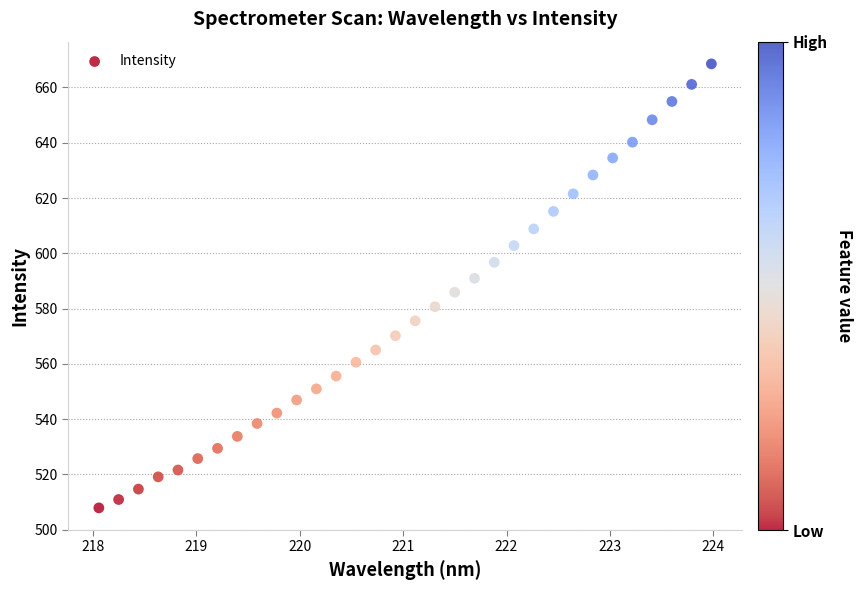

What is the range of X values (max minus min)?

5.9